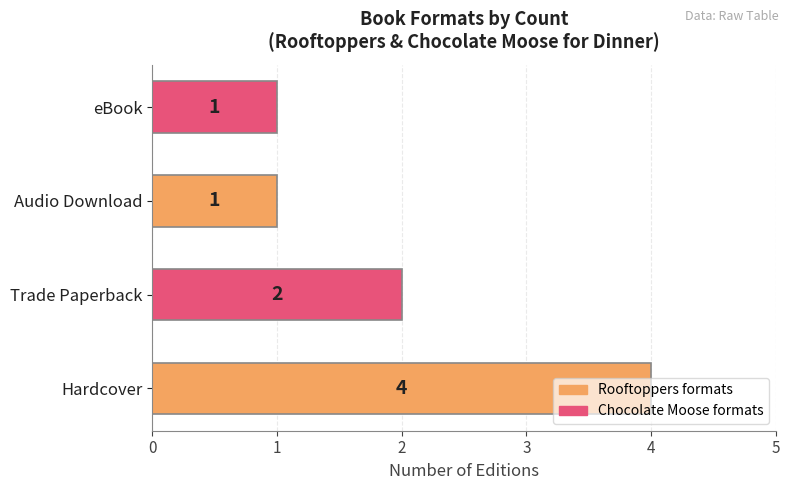

How many bars are there in total?

4